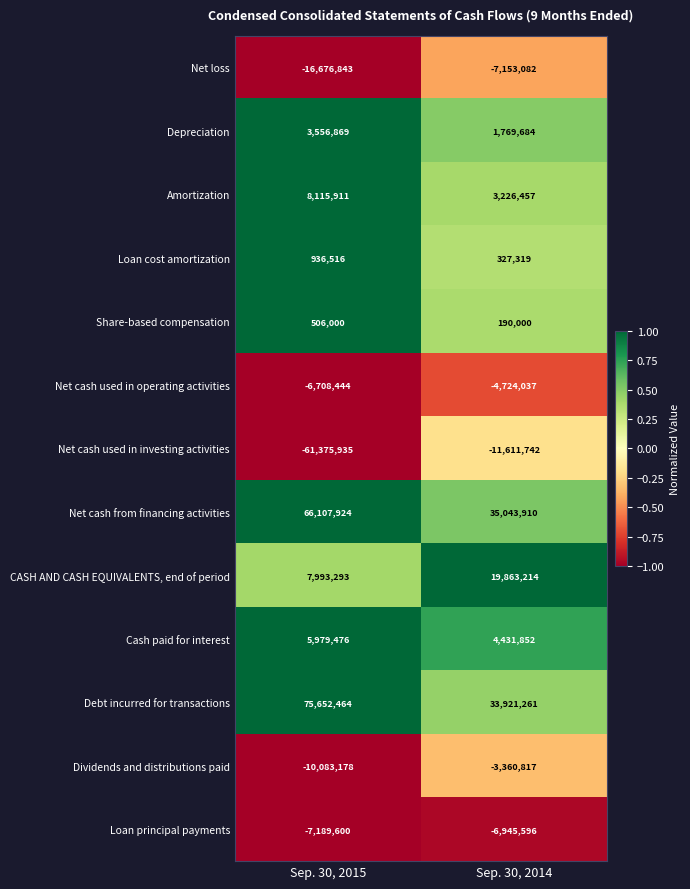

What is the sum of all Net cash used in operating activities values?

-11432481